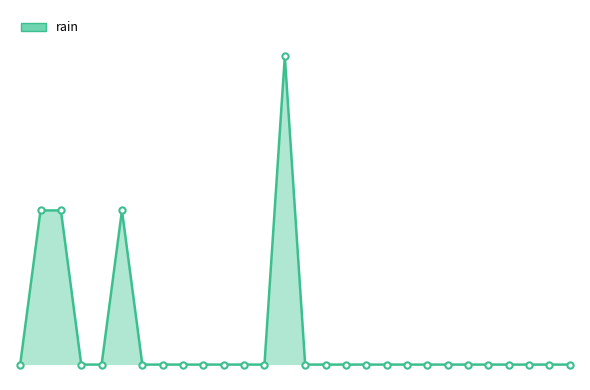

Which category has the highest value across all series?

2013-02-14